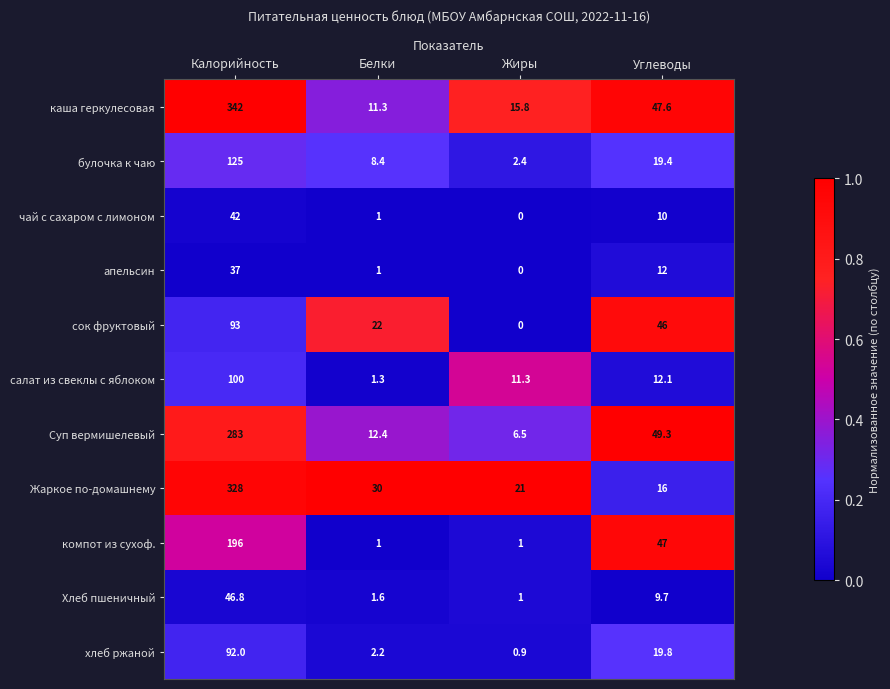

Is it true that Хлеб пшеничный equals 46.8 at Калорийность?

True